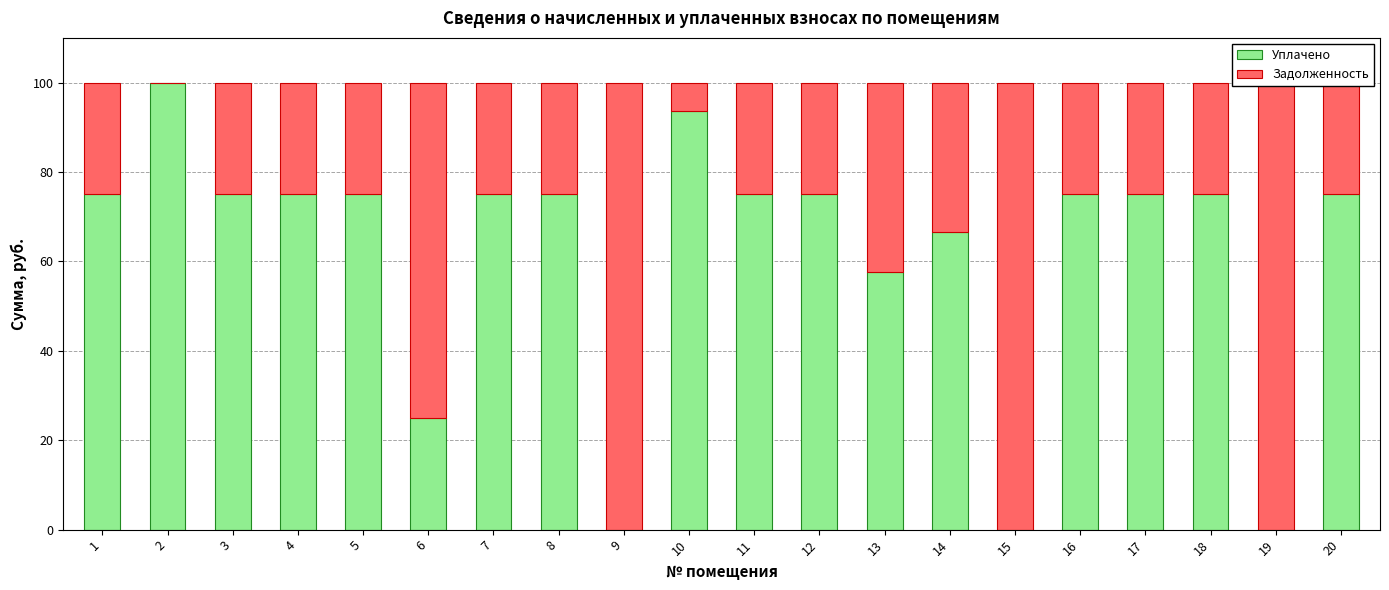

How many distinct data groups are displayed?

2